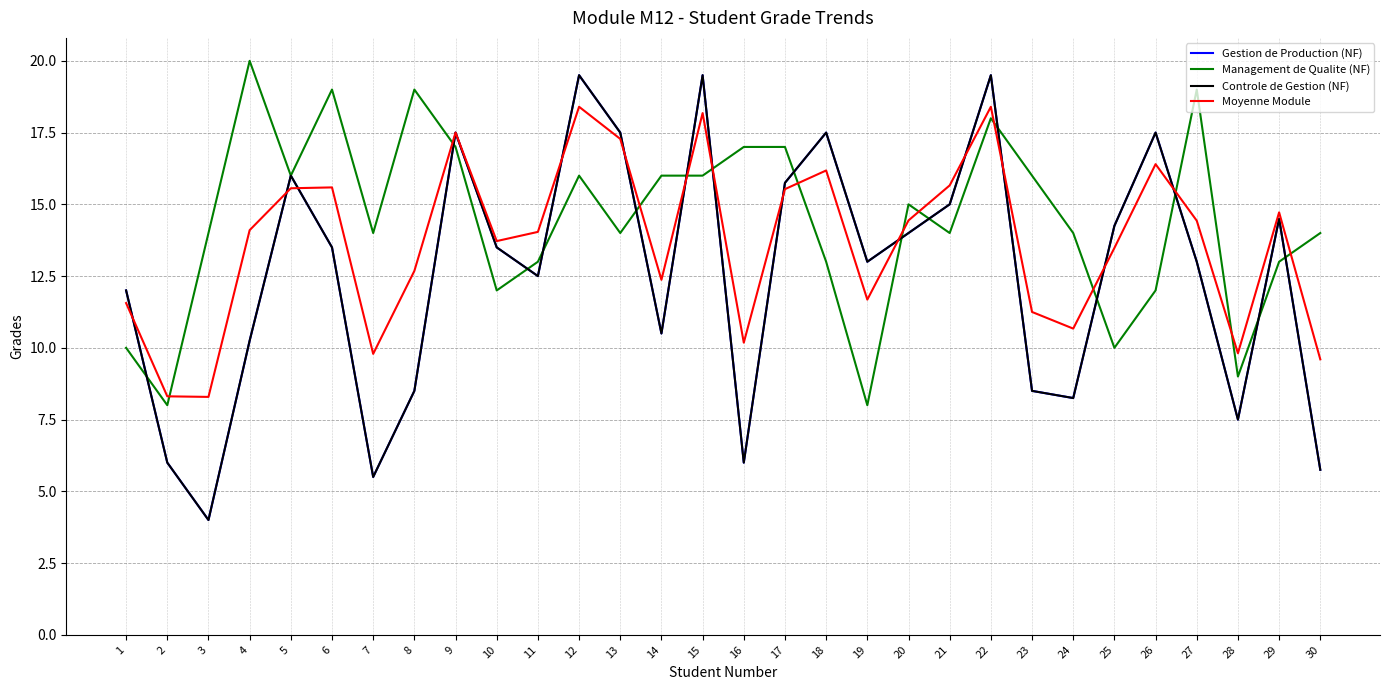

In Gestion de Production (NF), how many points are lower than both neighbors (excluding endpoints)?

8